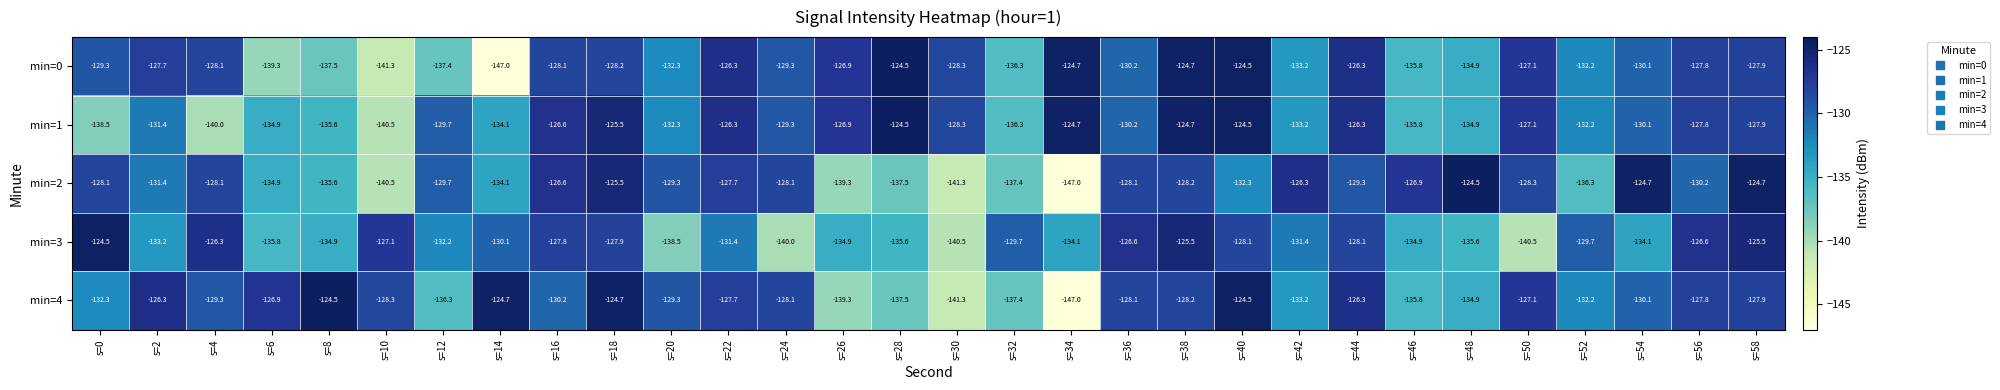

True or false: min=2 has a value of -132.3 at s=40.

True